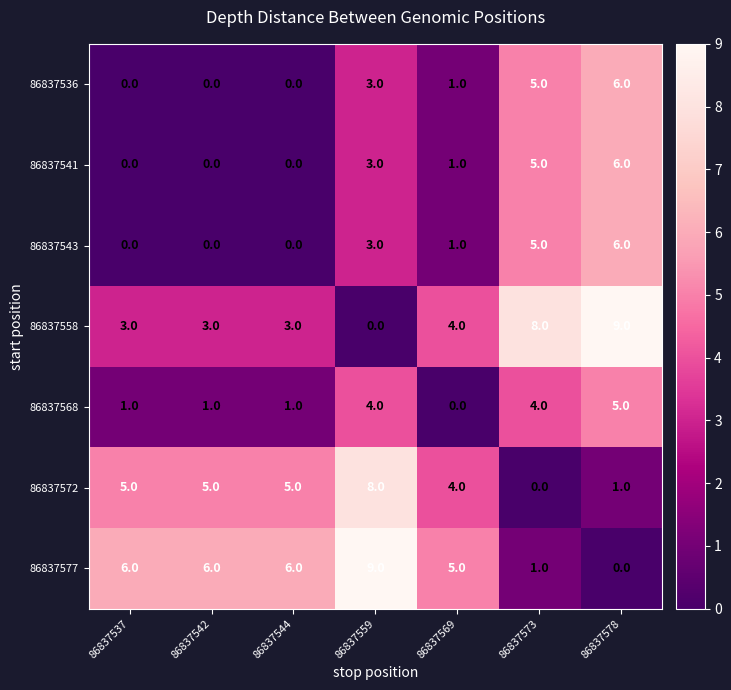

How many values in 86837558 are above zero?

6